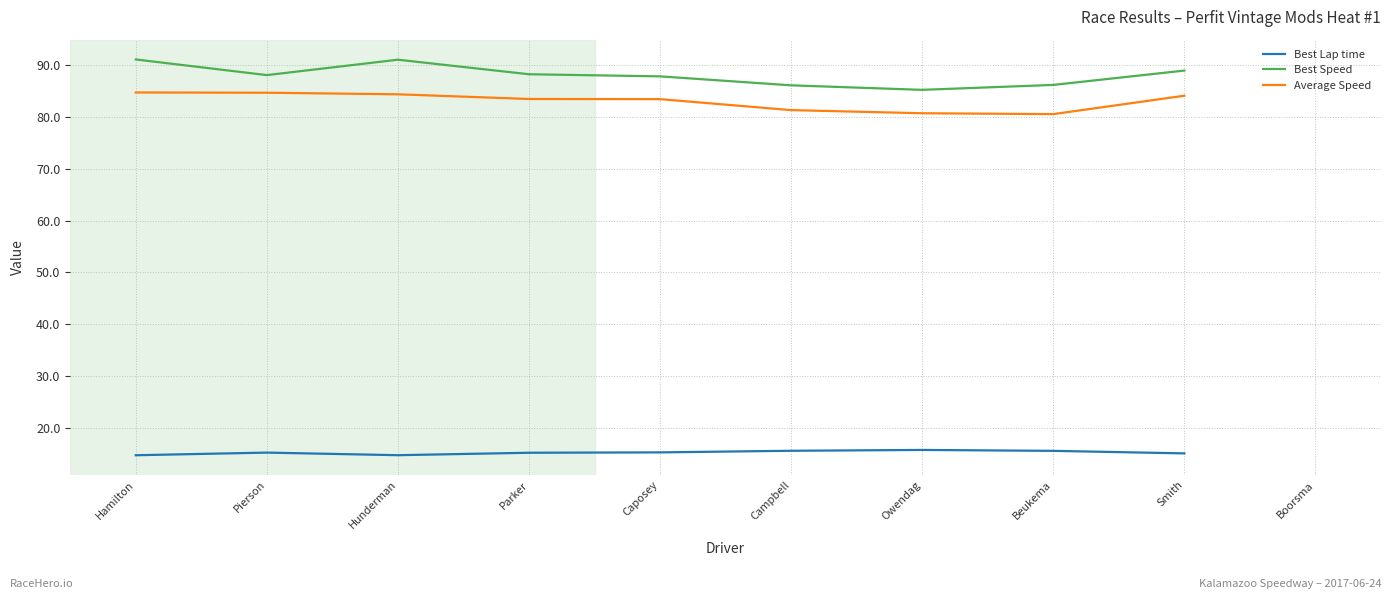

At how many categories does at least one series exceed 48?

9